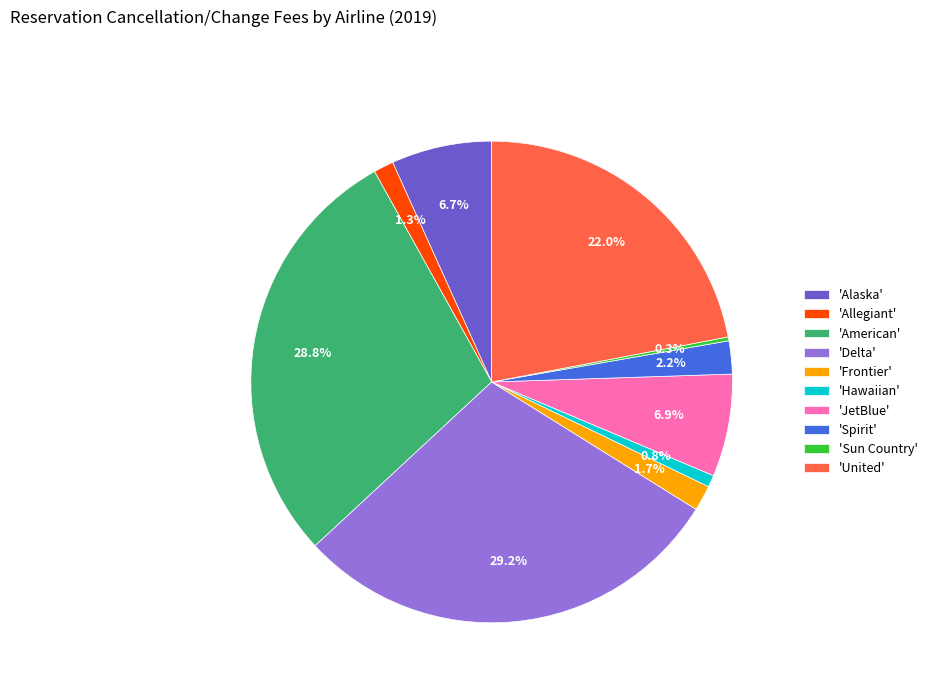

What is the total percentage of 'Hawaiian' and 'Alaska'?

7.5%